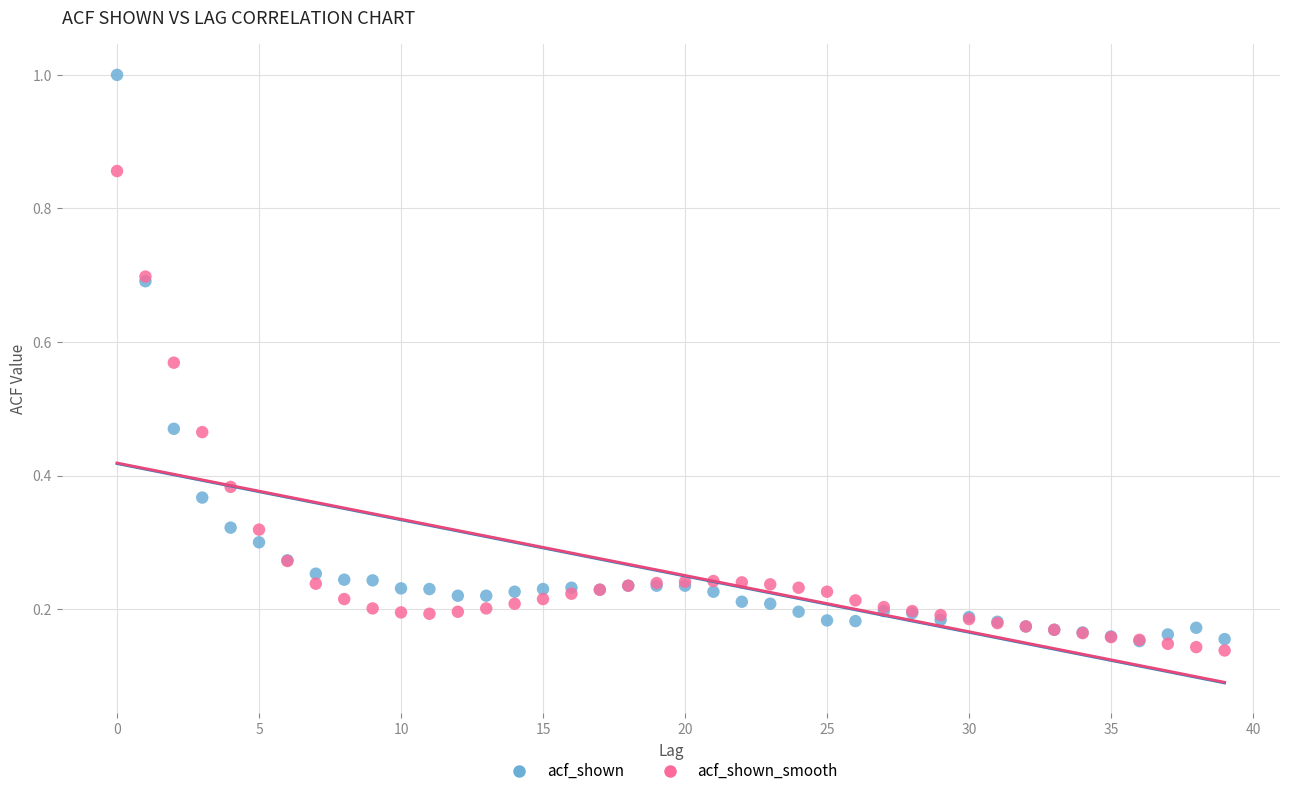

Which series reaches the minimum Y coordinate?

acf_shown_smooth